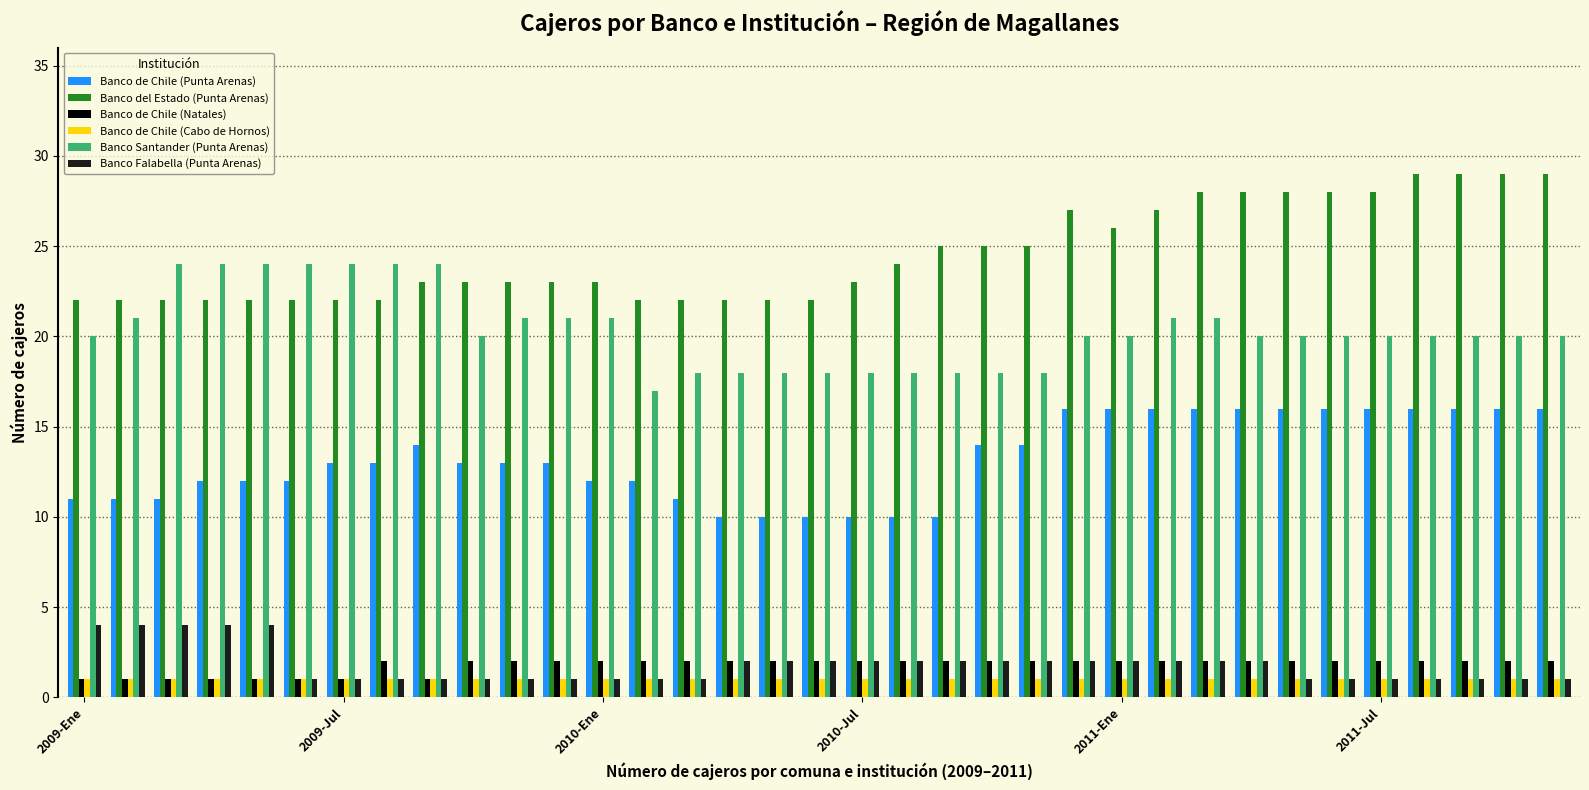

What is the difference between the second highest and minimum values in the Banco Santander (Punta Arenas) series?

7